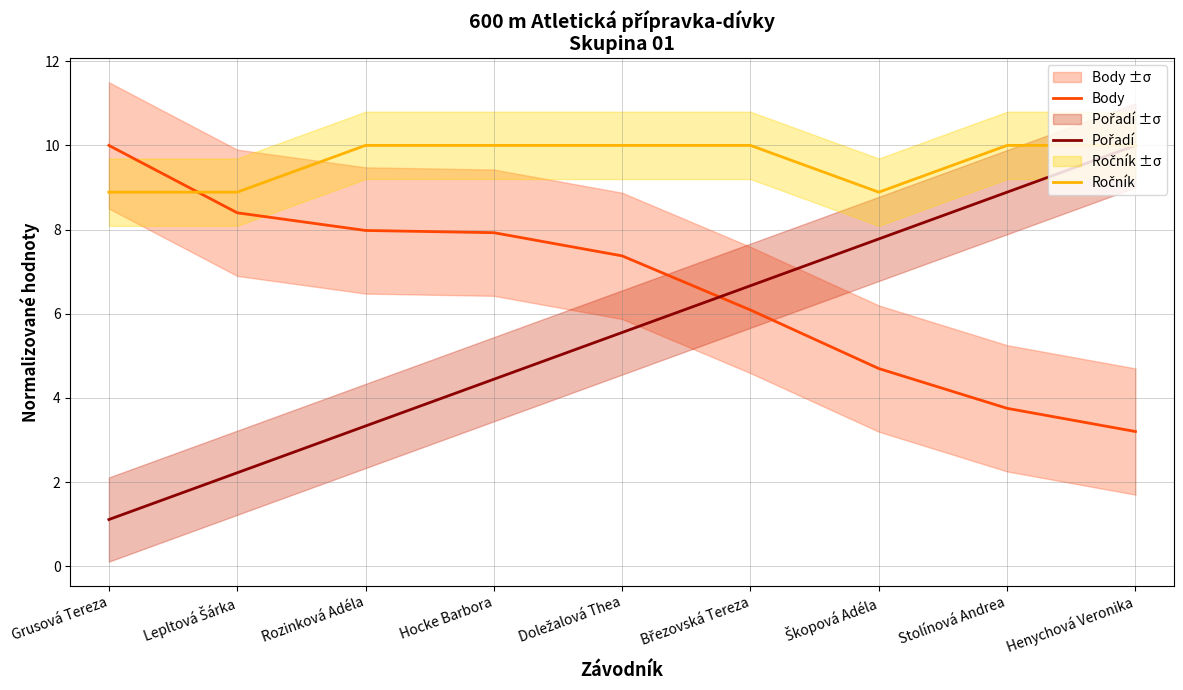

What is the label of the 2nd point from the right?

Stolínová Andrea